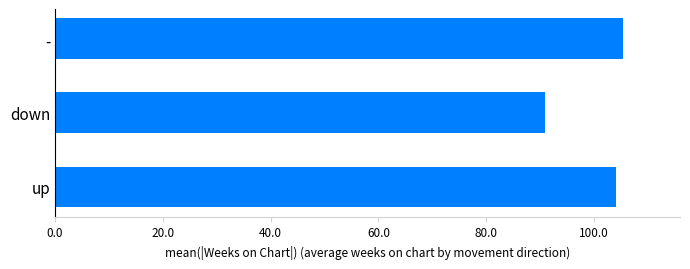

List the labels in order of value, largest first.

-, up, down